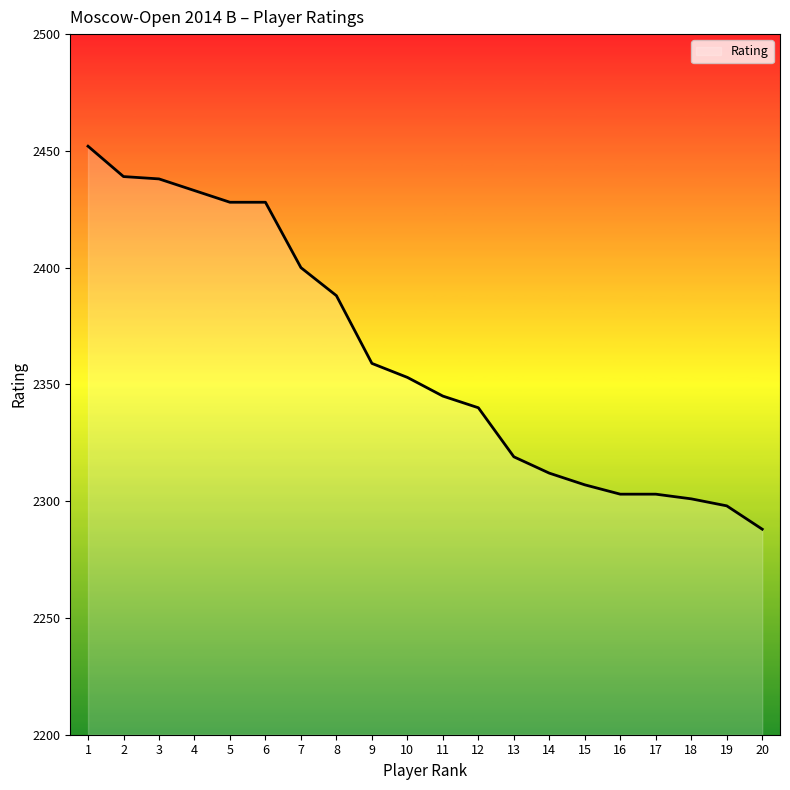

Which has a higher value, 13 or 18?

13